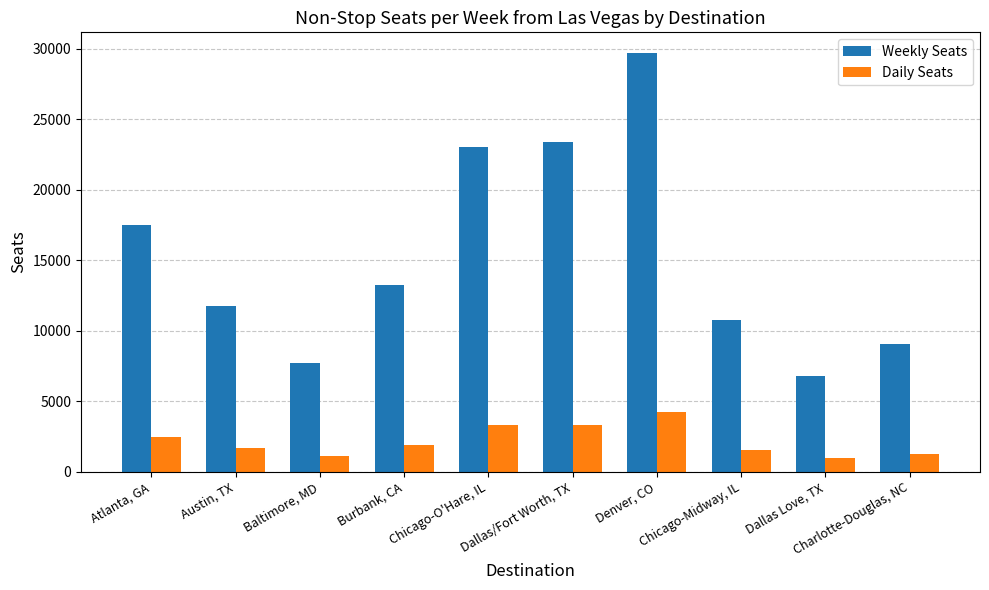

At which category does the chart reach its peak across all series?

Denver, CO